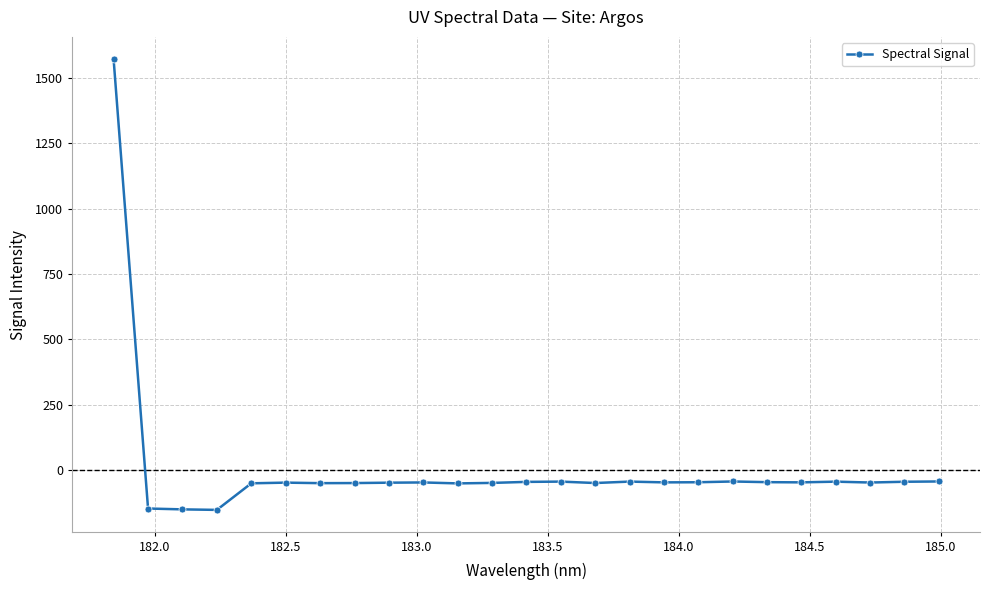

What is the average value?

5.9